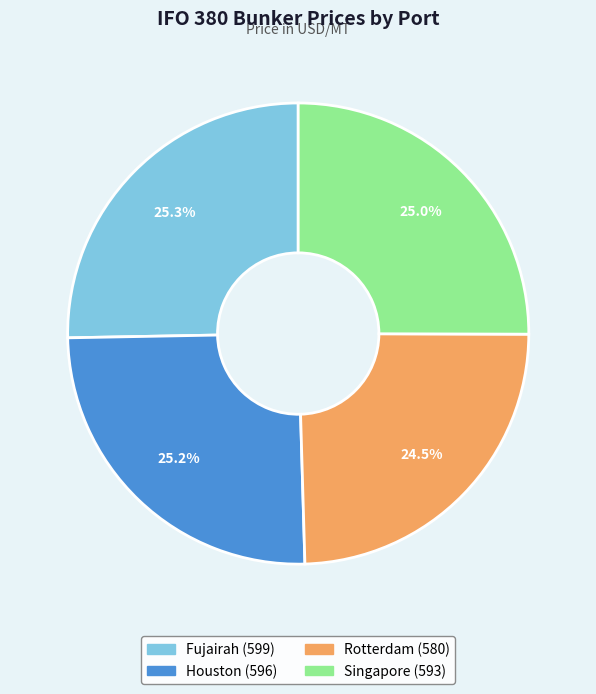

Combined, what portion of the pie is Houston and Rotterdam?

49.7%